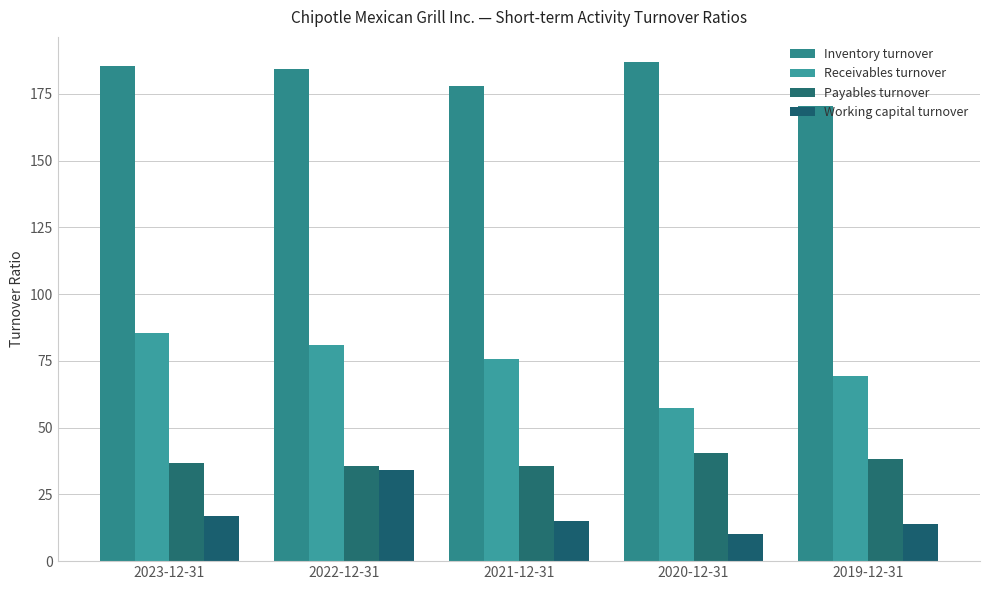

At how many categories does at least one series exceed 47?

5